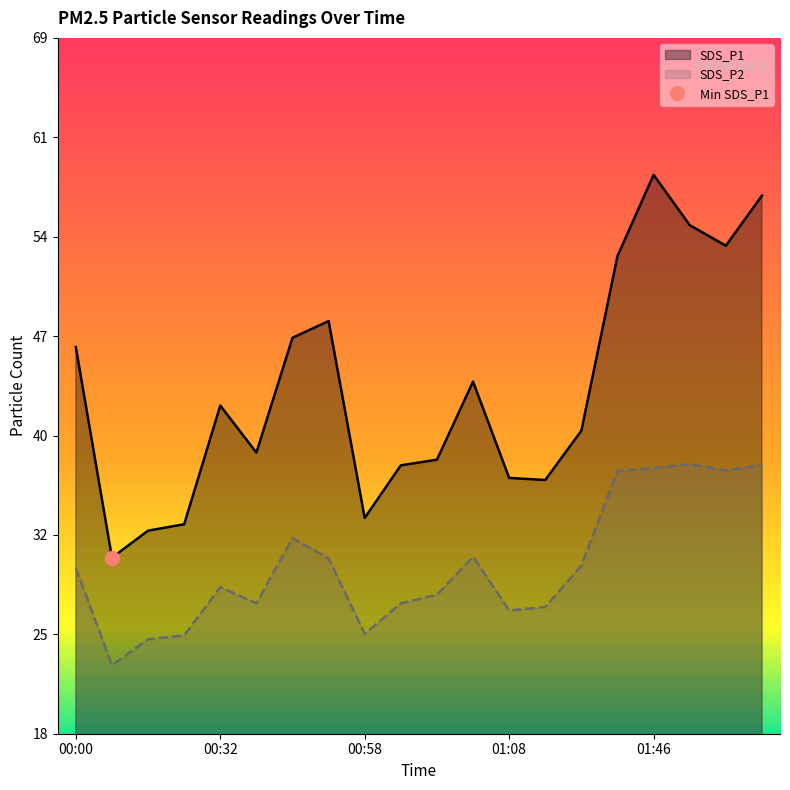

What position from the left is 01:01?

10